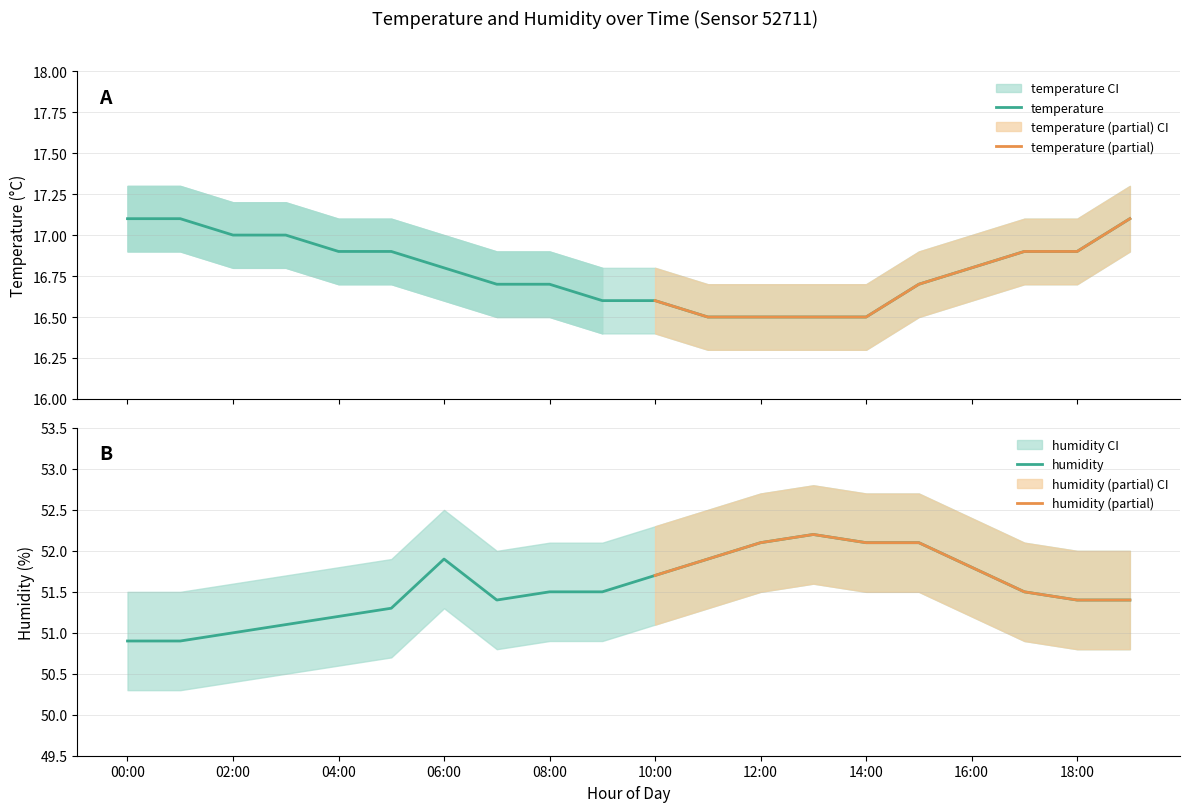

Where is temperature_lower nearest to the value 16?

11:00